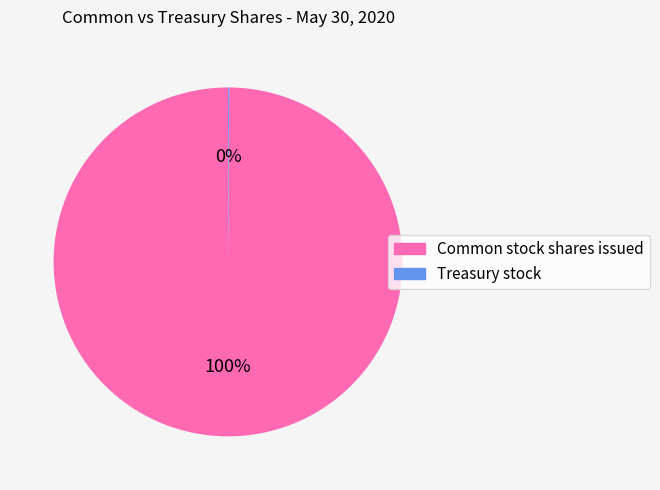

To the nearest percent, what is the difference between the largest and smallest slice percentages?

100%